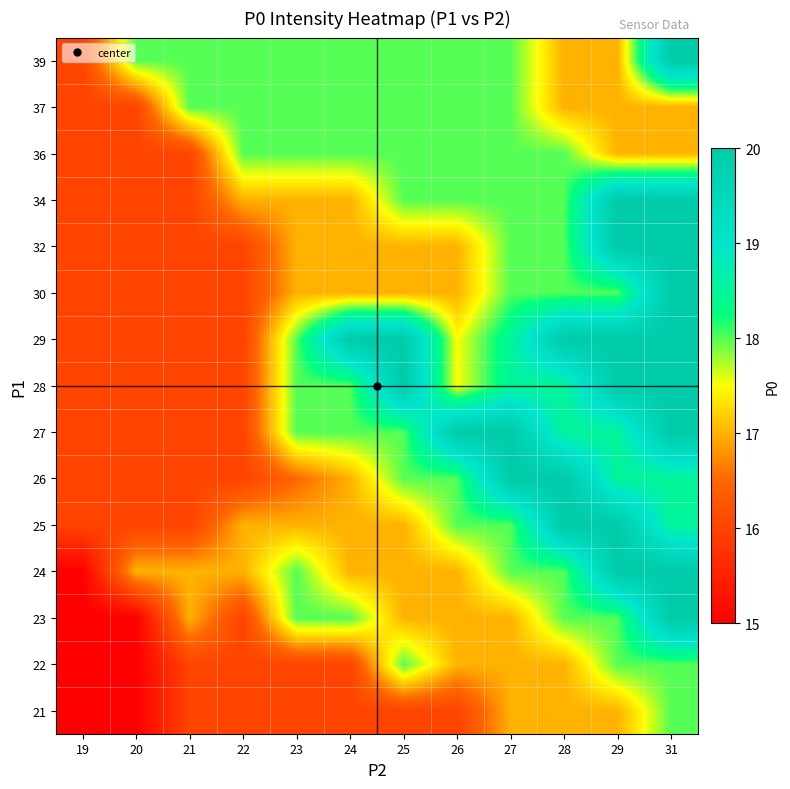

What is the greatest value displayed?

20.0